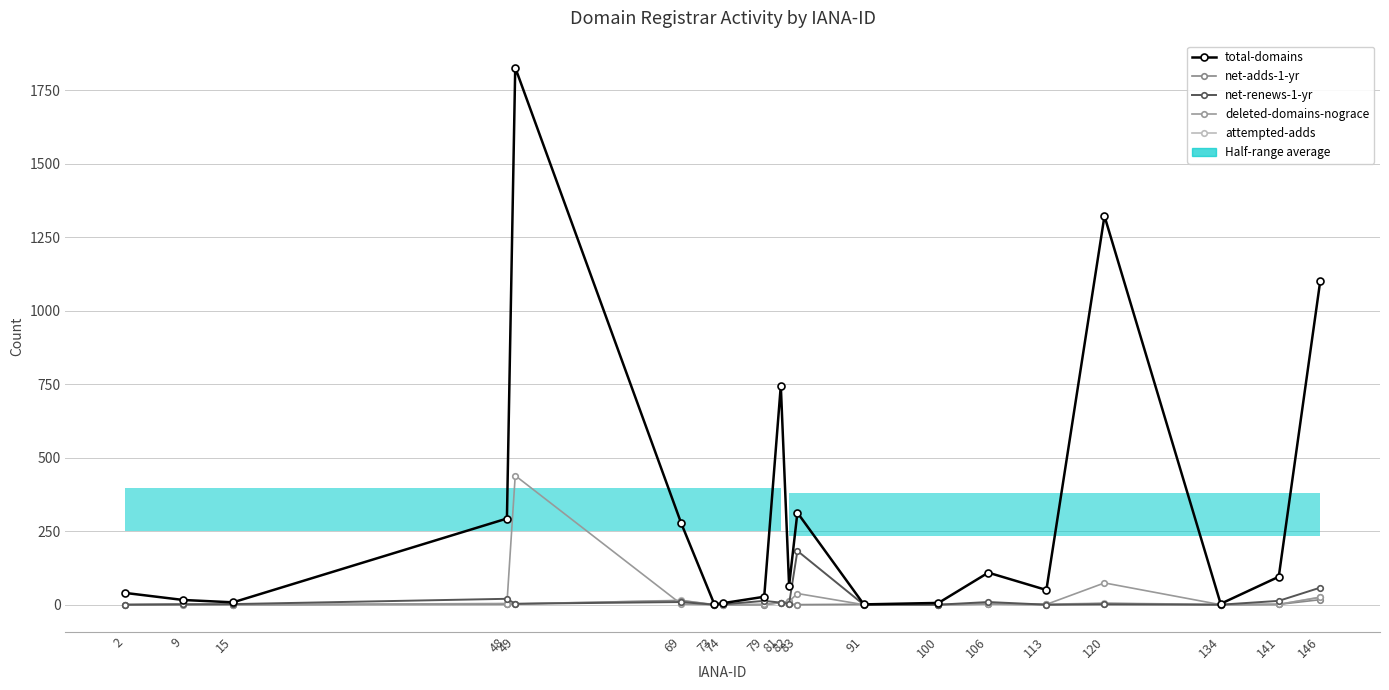

What is the spread (max minus min) of values at 141?

94